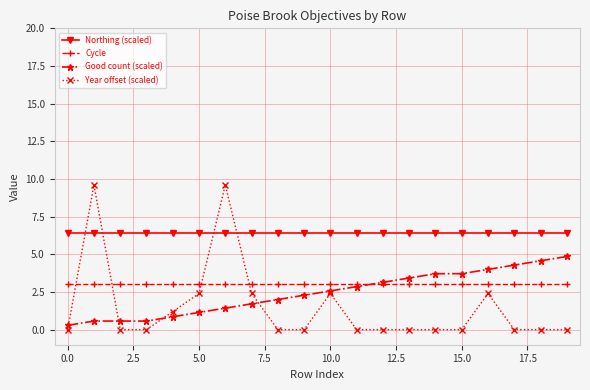

List the series in order of their peak value, highest first.

Year offset (scaled), Northing (scaled), Good count (scaled), Cycle